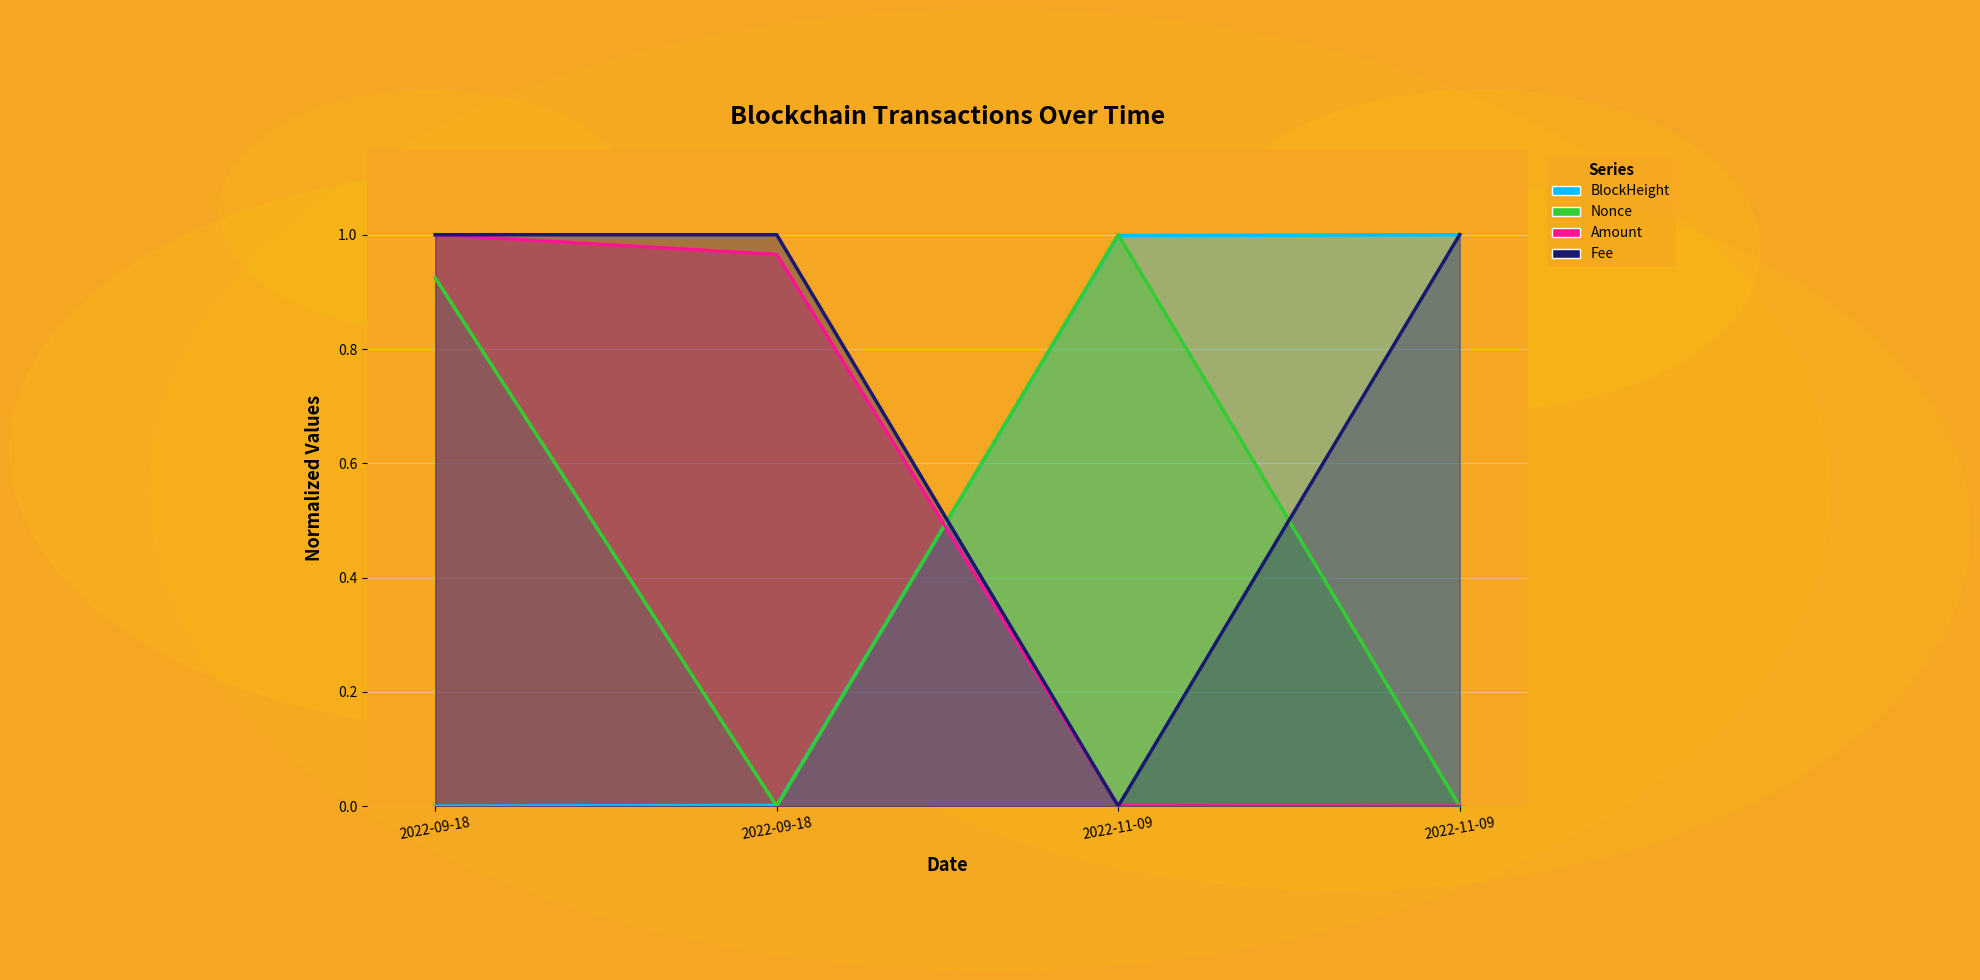

True or false: Nonce has more than 2 points higher than both neighbors.

False